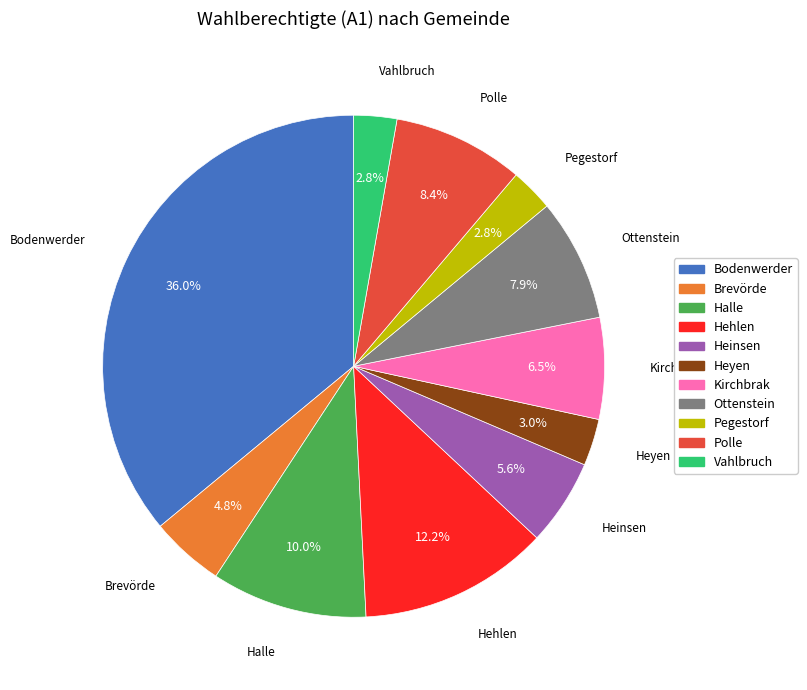

What is the ratio of the value at Hehlen to the value at Bodenwerder?

0.3